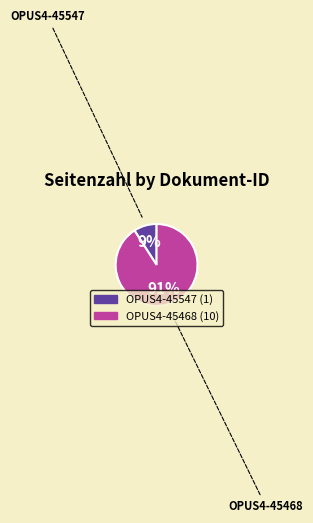

Is the sum of OPUS4-45468 and OPUS4-45547 greater than half?

Yes